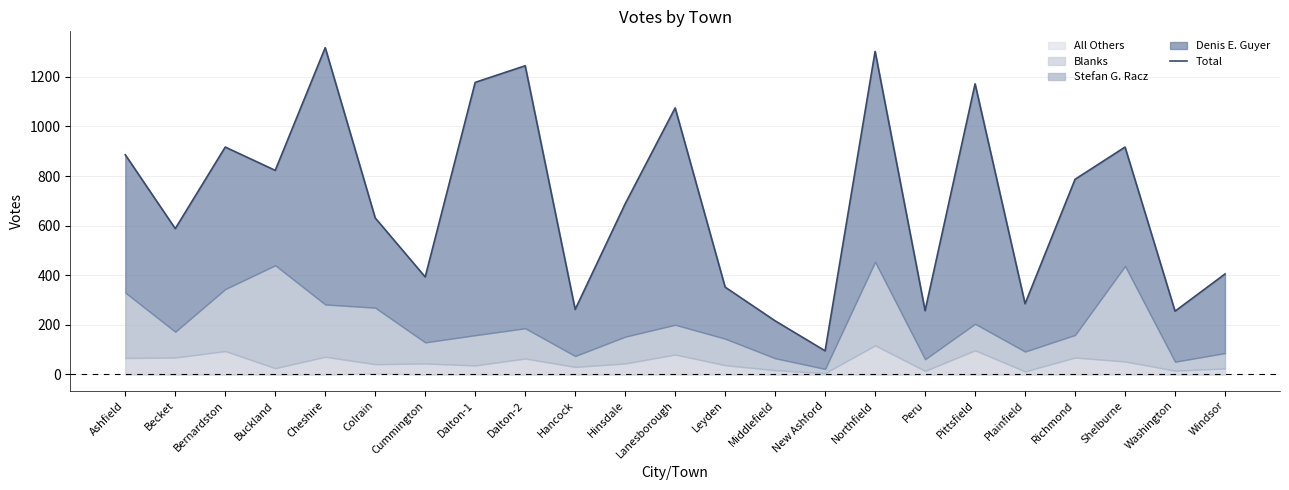

The chart shows a value of 1318 at Cheshire. True or false?

True